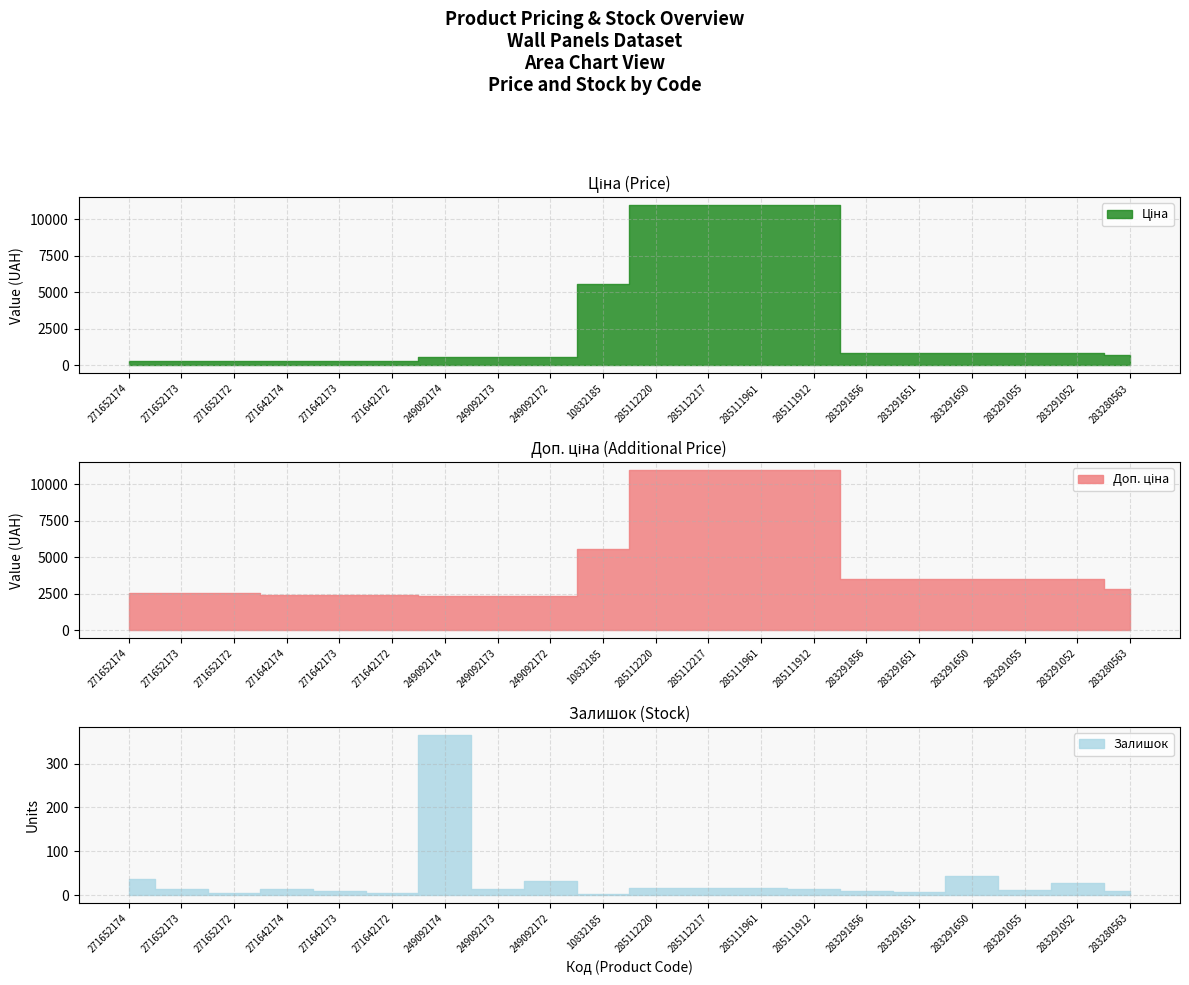

List the labels in order of Залишок value, largest first.

249092174, 283291650, 271652174, 249092172, 283291052, 285112220, 285112217, 285111961, 271652173, 285111912, 271642174, 249092173, 283291055, 271642173, 283291856, 283280563, 283291651, 271652172, 271642172, 10832185